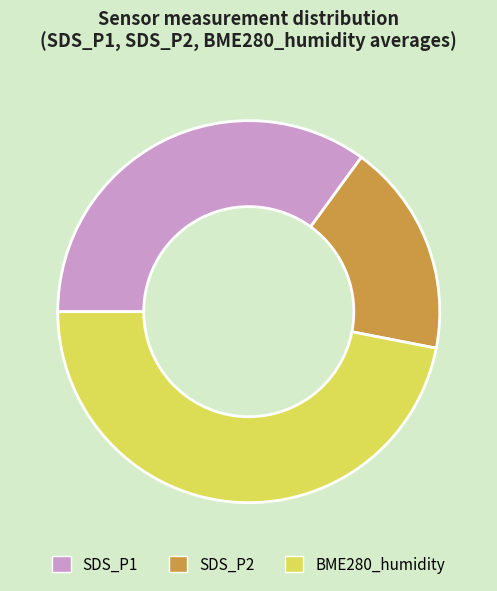

How many slices are in this pie chart?

3